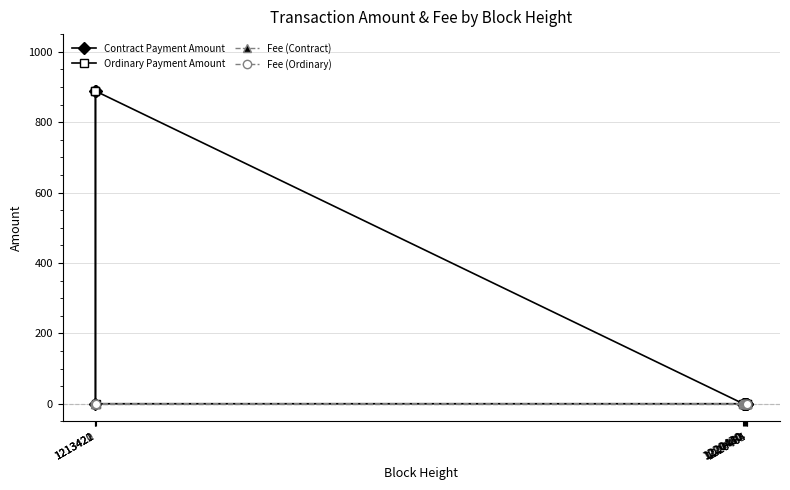

What is the sum of all Fee (Ordinary) values?

0.1